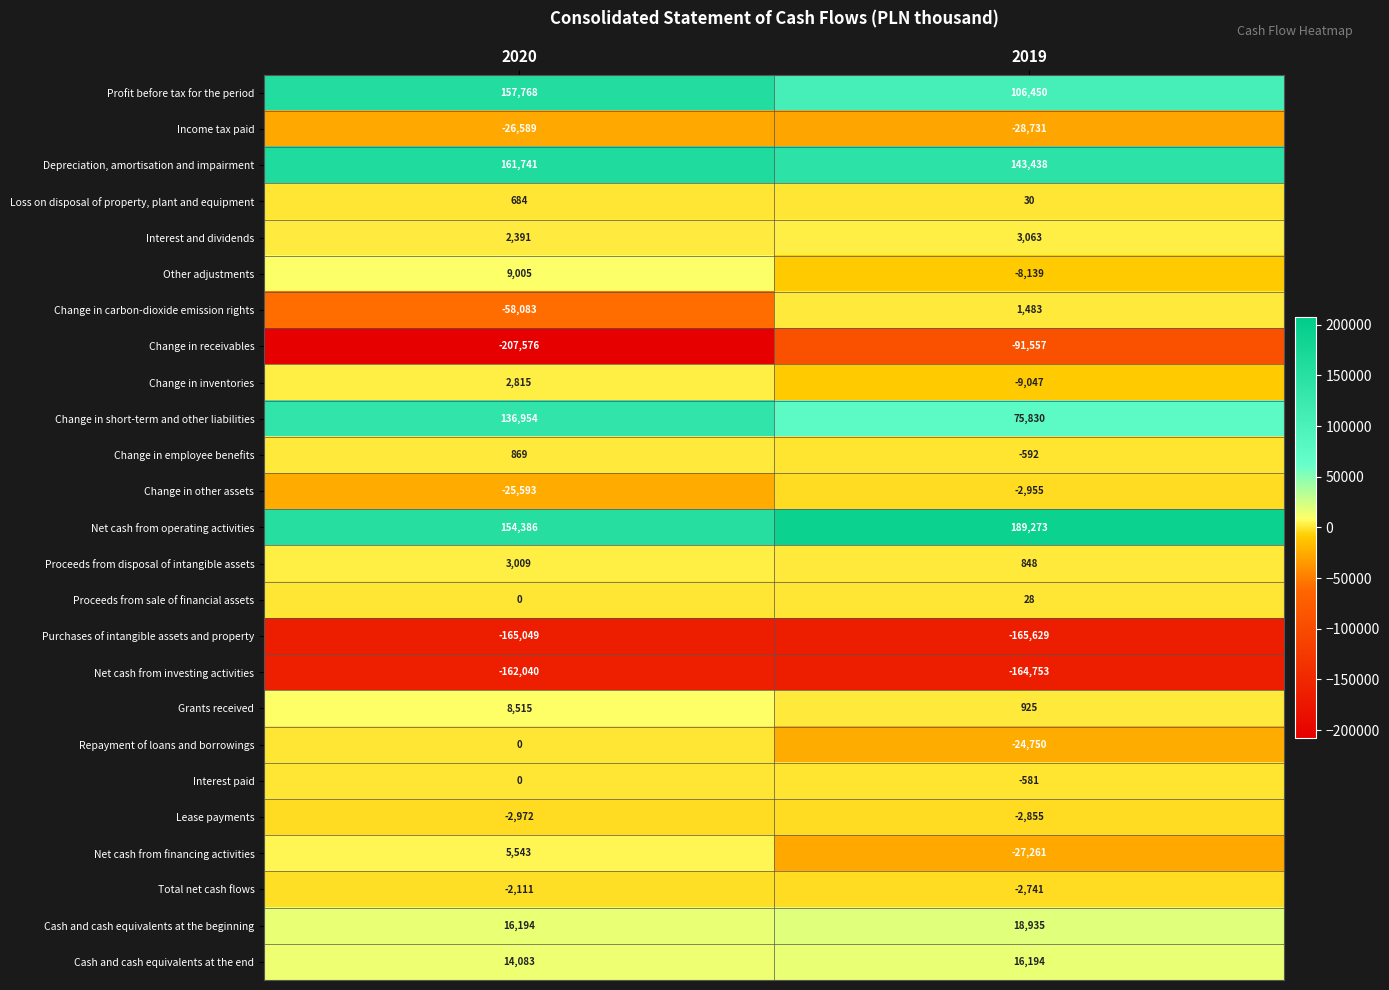

What is the approximate value of Net cash from operating activities at 2019, to the nearest 100?

189300